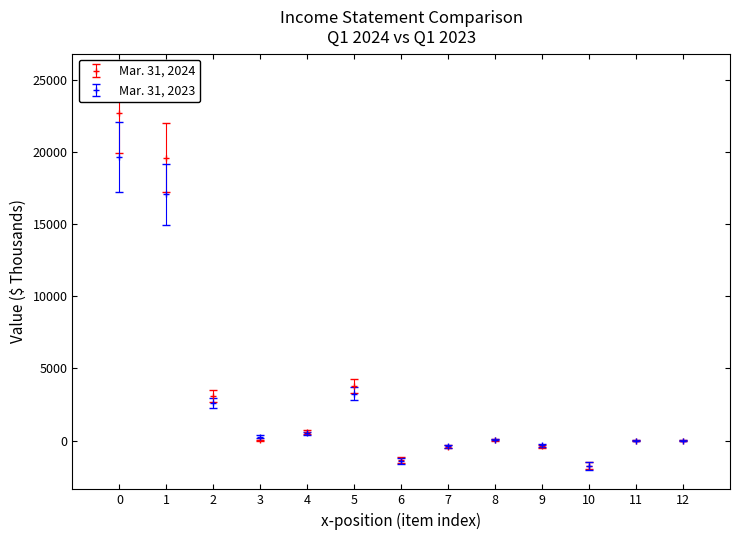

Which series has the widest spread of values?

Mar. 31, 2024